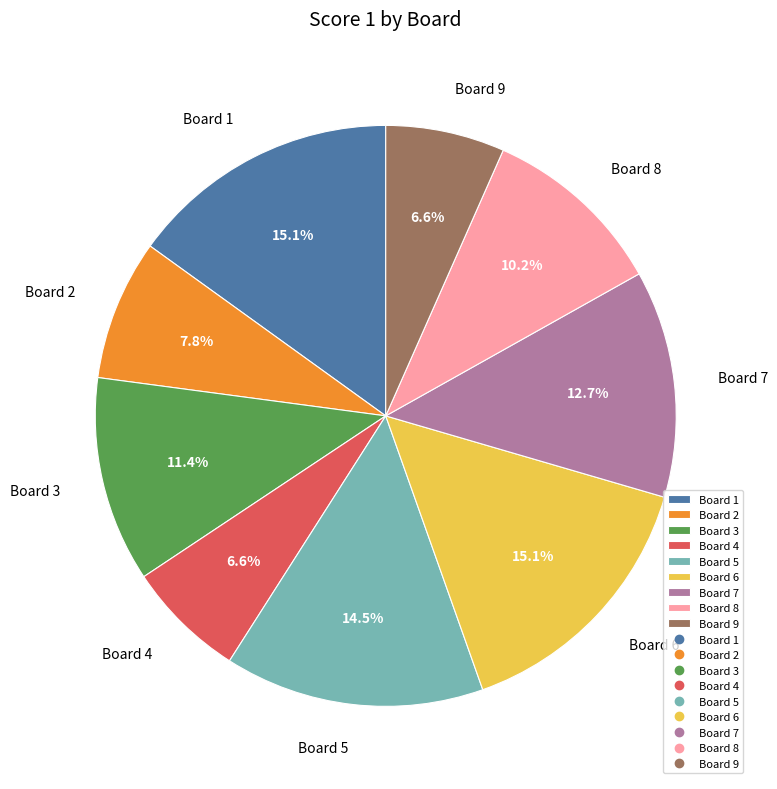

The Board 9 slice represents 1% of the pie. True or false?

False